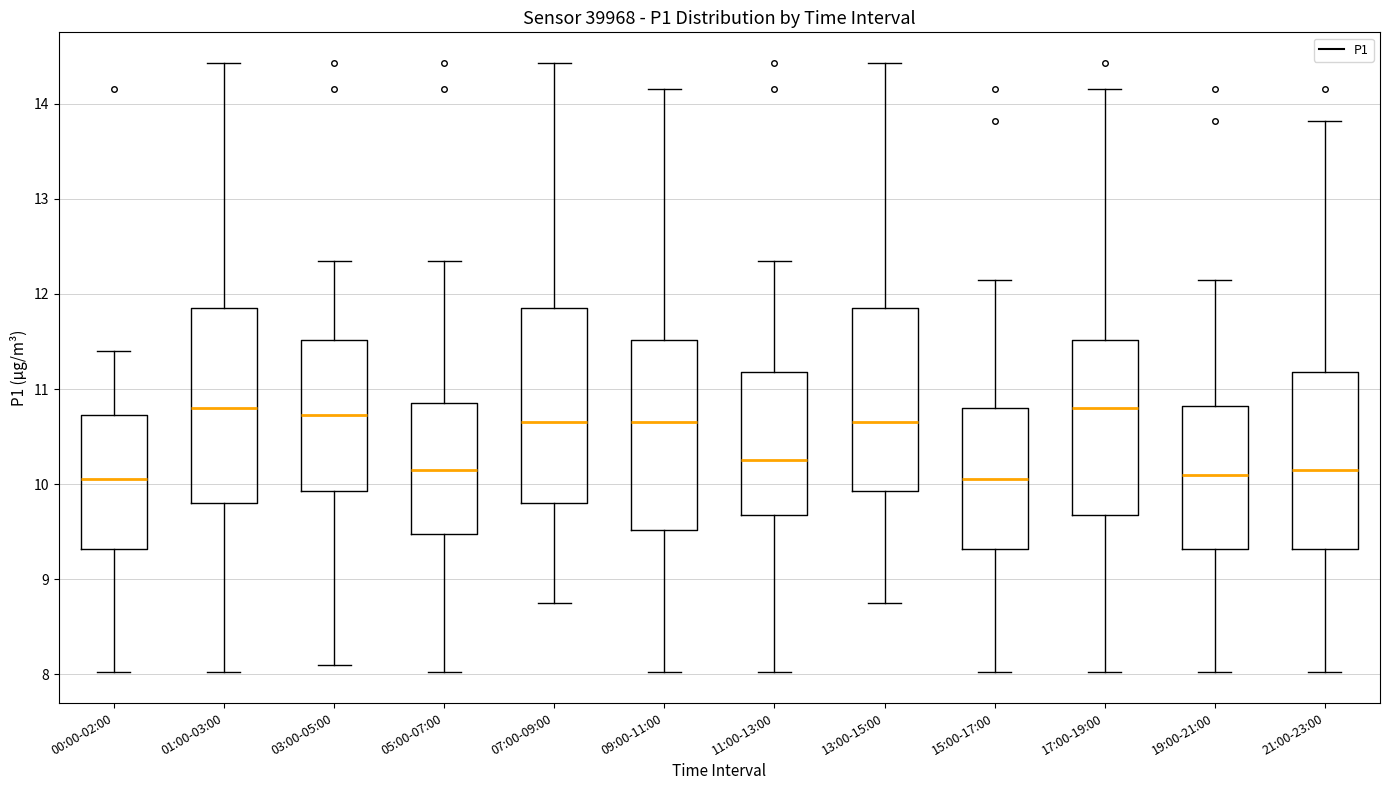

Reading left to right, read every box against the y-axis: the position of its median line, the range the box covers, and the ends of its whiskers. The values are not printed on the chart, so give them approximately, as read against the axis.

00:00-02:00: median 10.1, box 9.3 to 10.7, whiskers 8.0 to 11.4
01:00-03:00: median 10.8, box 9.8 to 11.9, whiskers 8.0 to 14.4
03:00-05:00: median 10.7, box 9.9 to 11.5, whiskers 8.1 to 12.4
05:00-07:00: median 10.2, box 9.5 to 10.9, whiskers 8.0 to 12.4
07:00-09:00: median 10.7, box 9.8 to 11.9, whiskers 8.8 to 14.4
09:00-11:00: median 10.7, box 9.5 to 11.5, whiskers 8.0 to 14.2
11:00-13:00: median 10.3, box 9.7 to 11.2, whiskers 8.0 to 12.4
13:00-15:00: median 10.7, box 9.9 to 11.9, whiskers 8.8 to 14.4
15:00-17:00: median 10.1, box 9.3 to 10.8, whiskers 8.0 to 12.2
17:00-19:00: median 10.8, box 9.7 to 11.5, whiskers 8.0 to 14.2
19:00-21:00: median 10.1, box 9.3 to 10.8, whiskers 8.0 to 12.2
21:00-23:00: median 10.2, box 9.3 to 11.2, whiskers 8.0 to 13.8